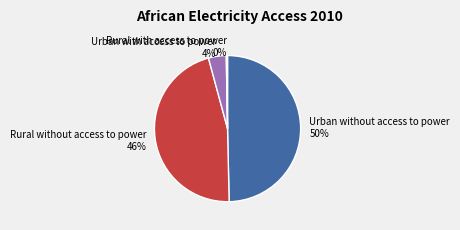

To the nearest percent, what portion does Urban with access to power represent?

4%